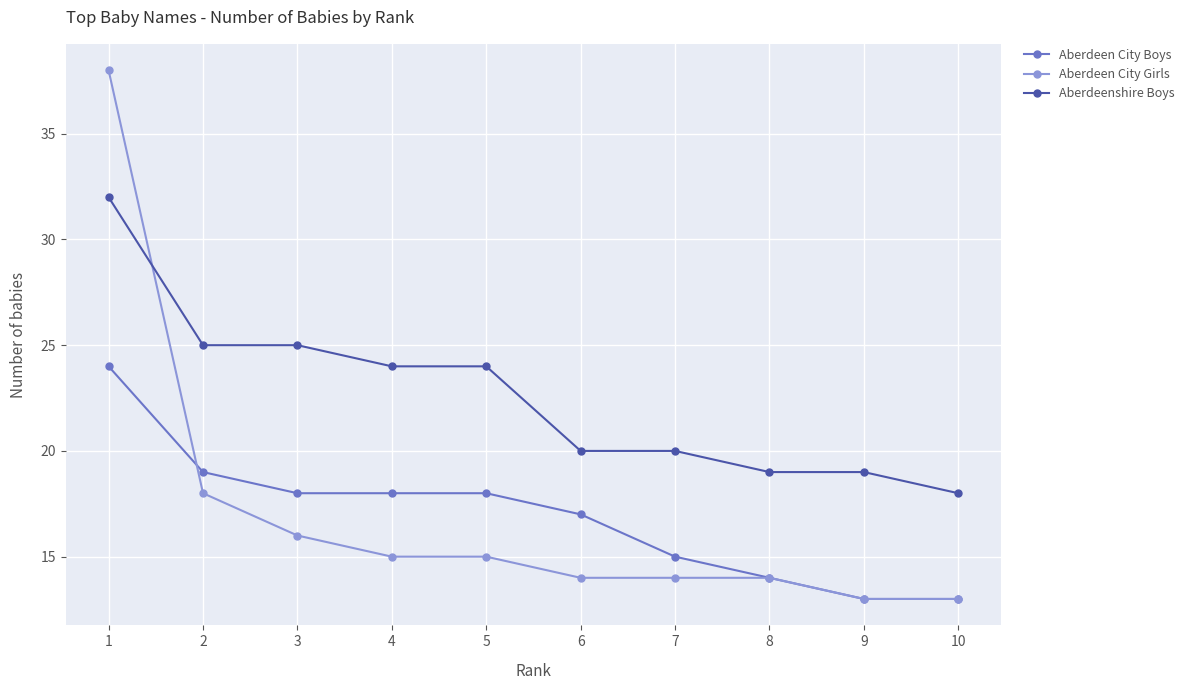

Is it true that Aberdeen City Boys equals 26 at 7?

False